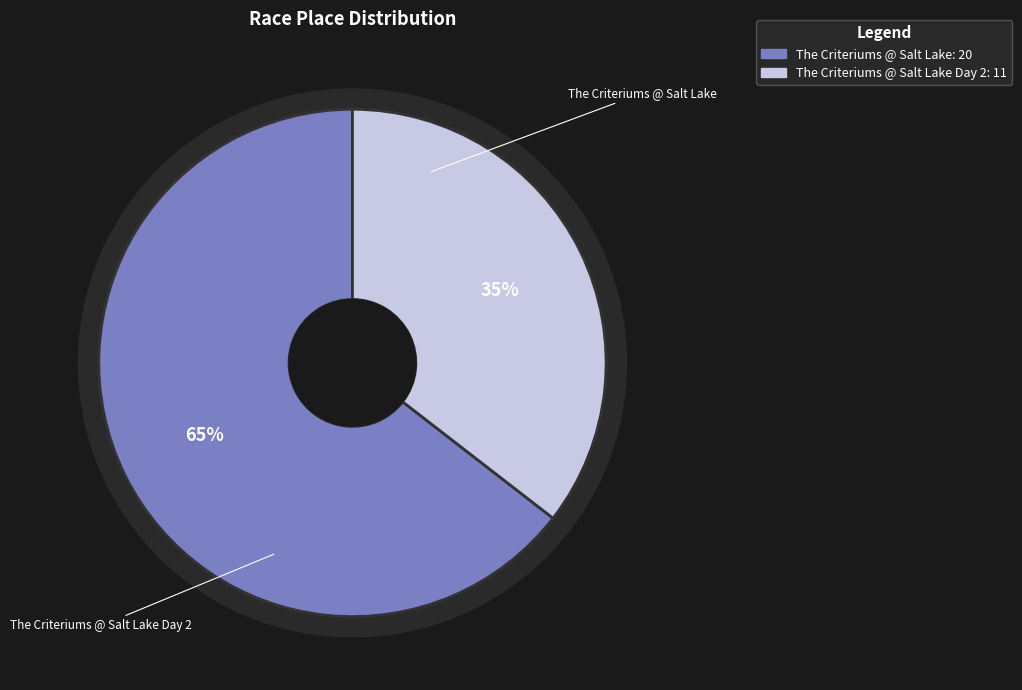

Which slice is the smallest?

The Criteriums @ Salt Lake Day 2